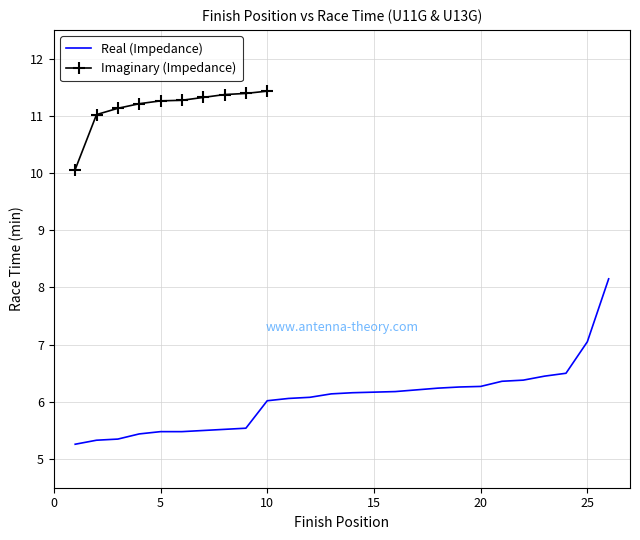

Does the chart have visible grid lines?

Yes